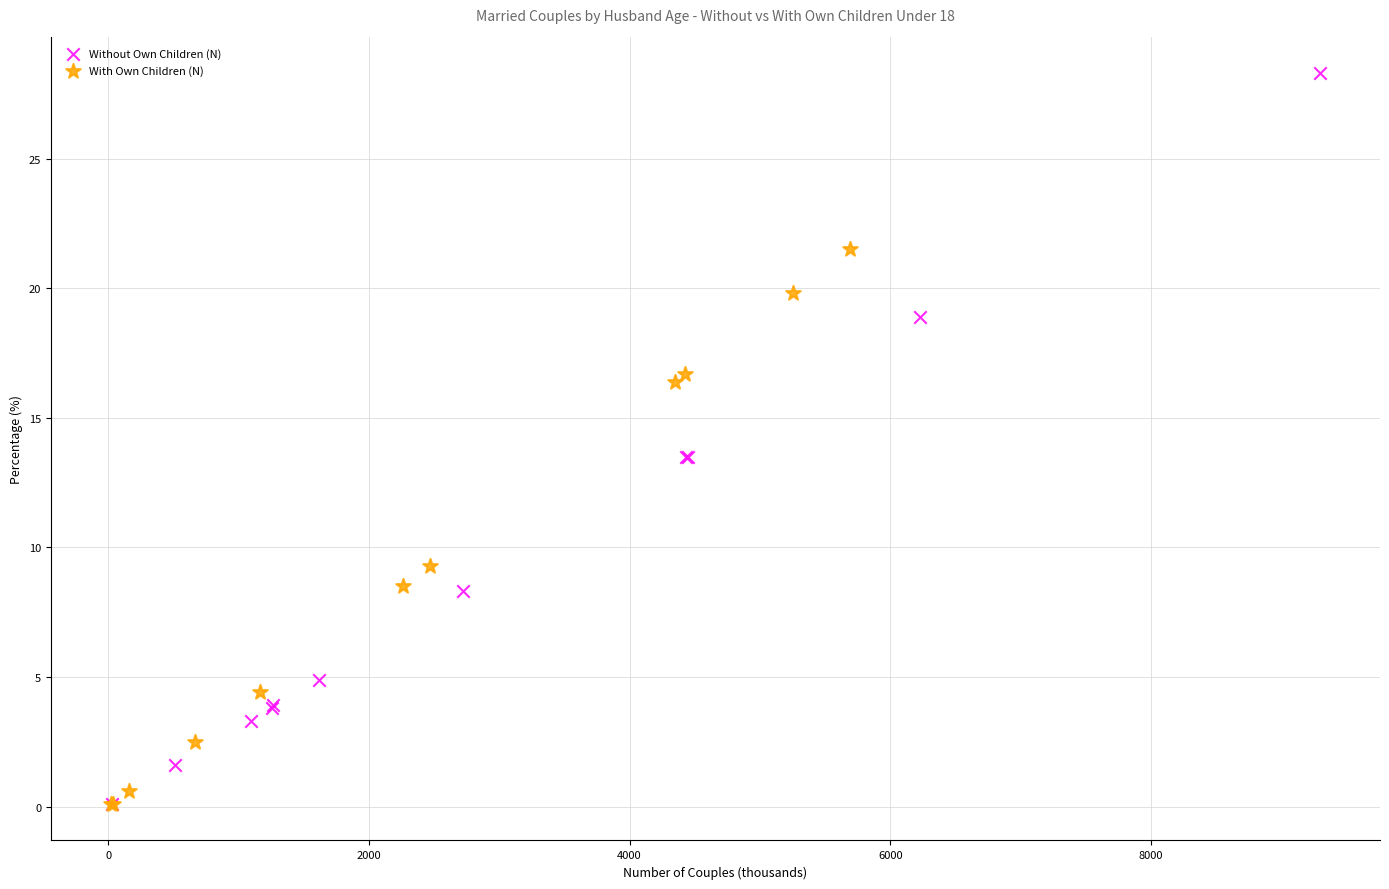

Which series contains the highest Y value?

Without Own Children (N)